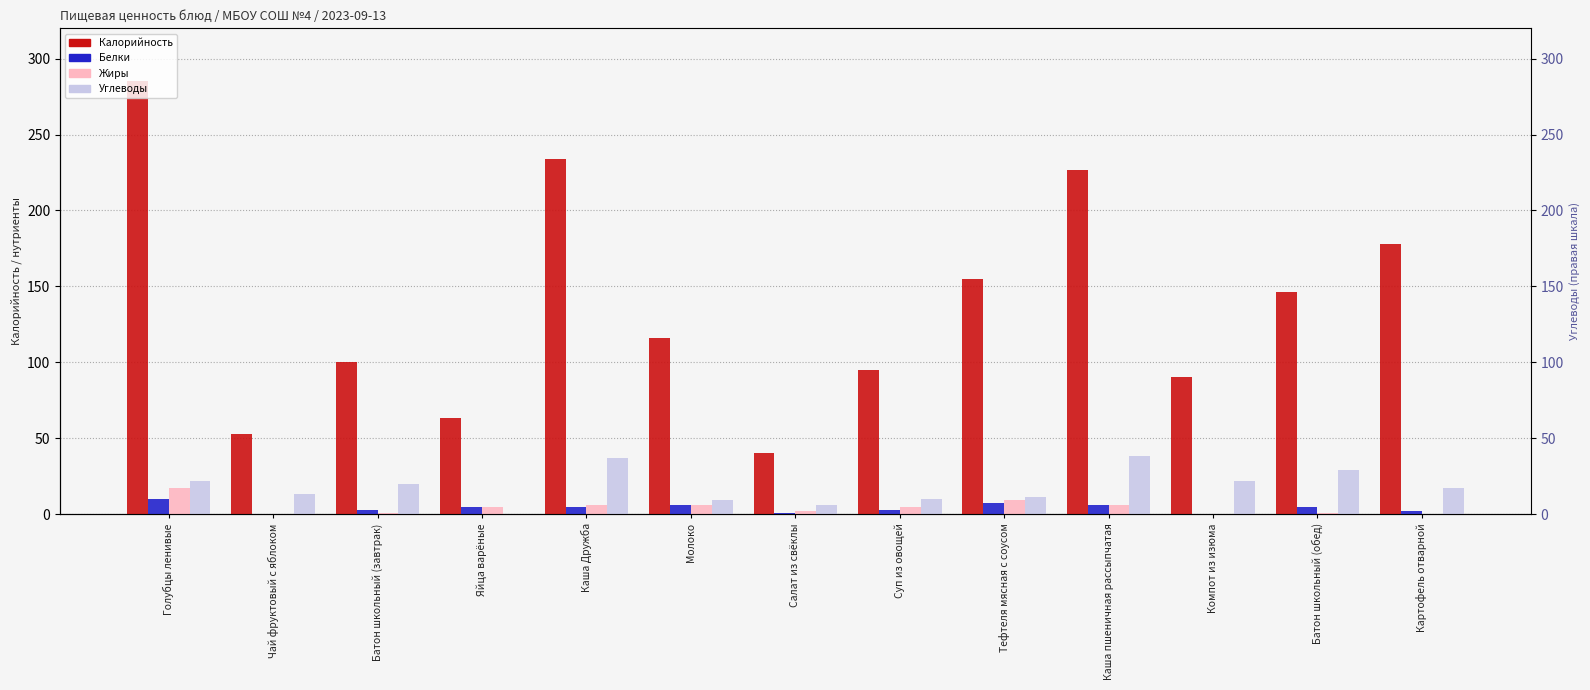

What is the label of the 7th bar from the left?

Салат из свёклы